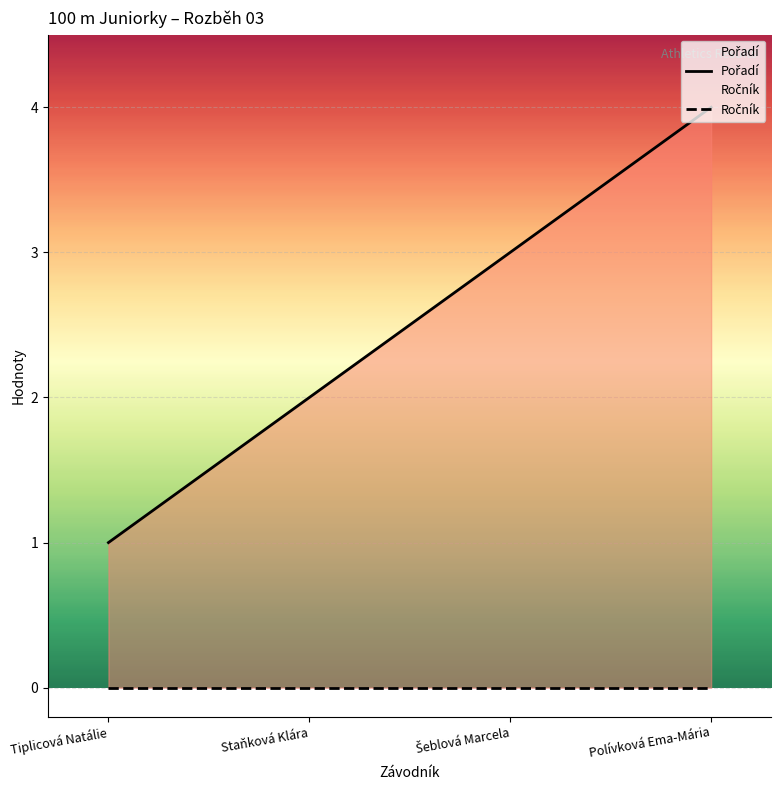

True or false: Pořadí and Ročník cross at least once.

False